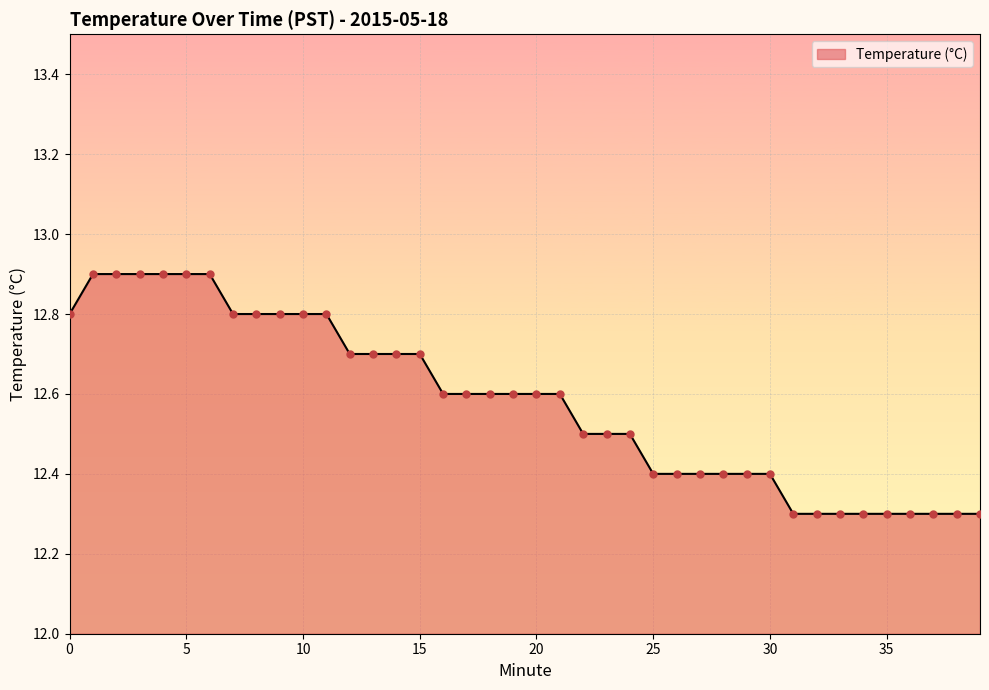

What is the difference between the maximum and minimum values?

0.6